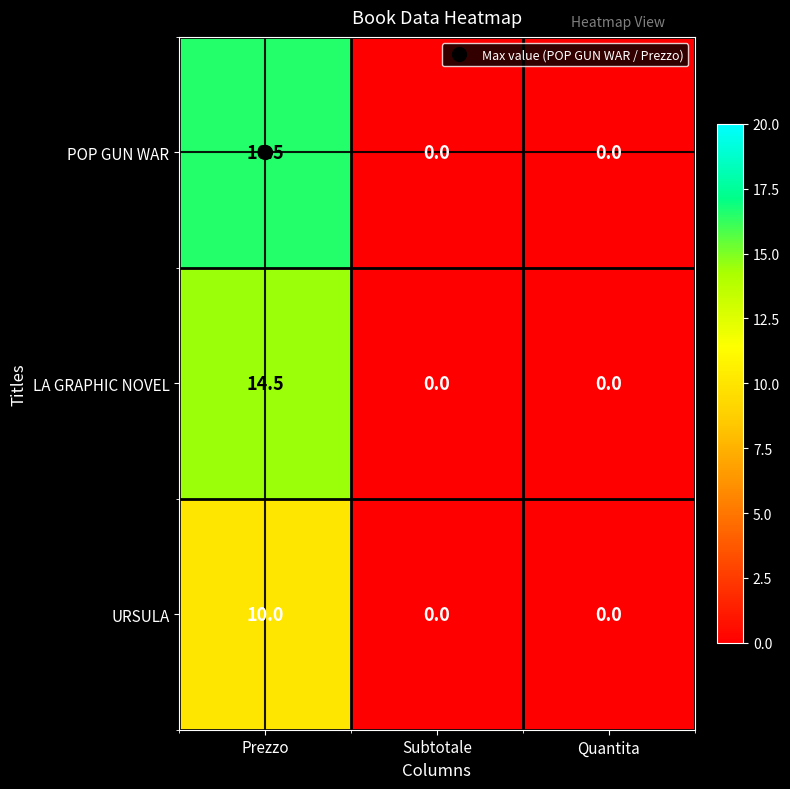

Is it true that POP GUN WAR equals 29.7 at Prezzo?

False